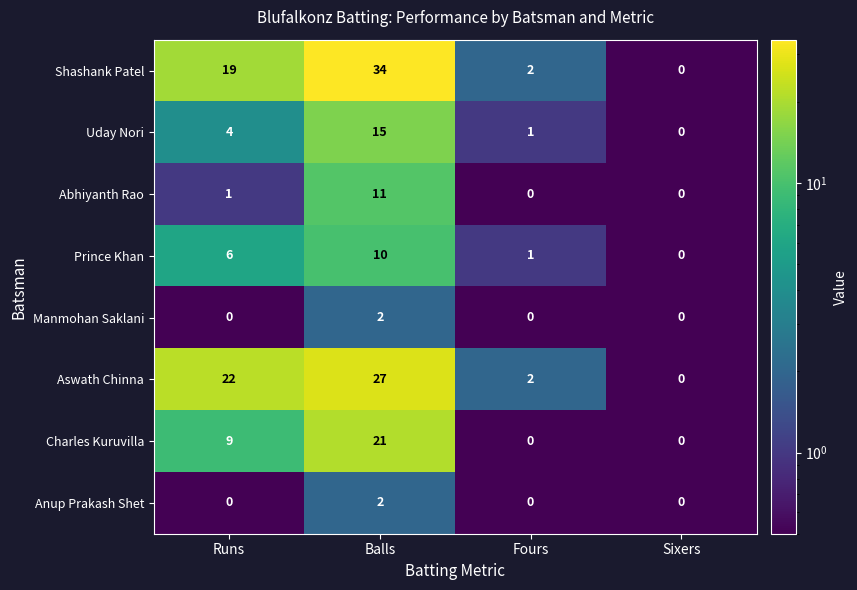

List the labels in order of Uday Nori value, largest first.

Balls, Runs, Fours, Sixers